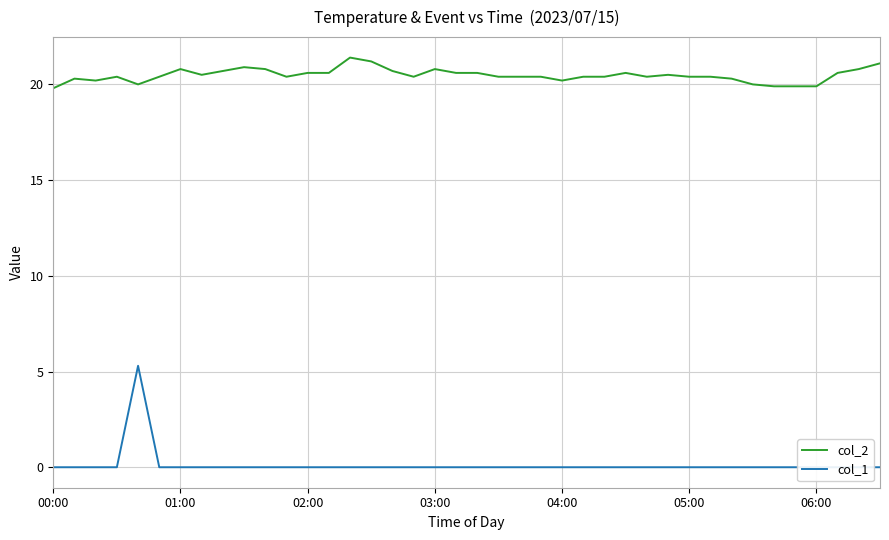

How many values in the col_2 series are below 20?

4